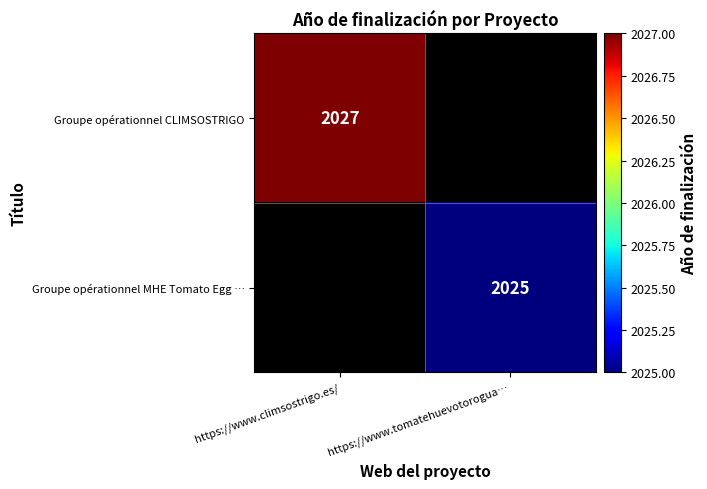

The Groupe opérationnel MHE Tomato Egg … series shows 2025 at https://www.tomatehuevotorogua…. True or false?

True